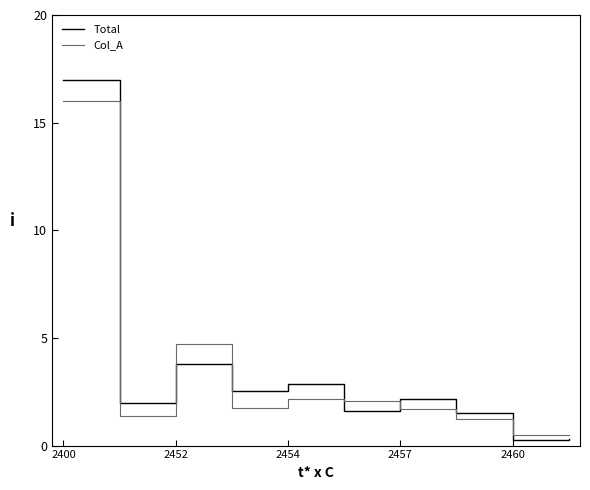

True or false: Col_A and Total intersect in this chart.

True